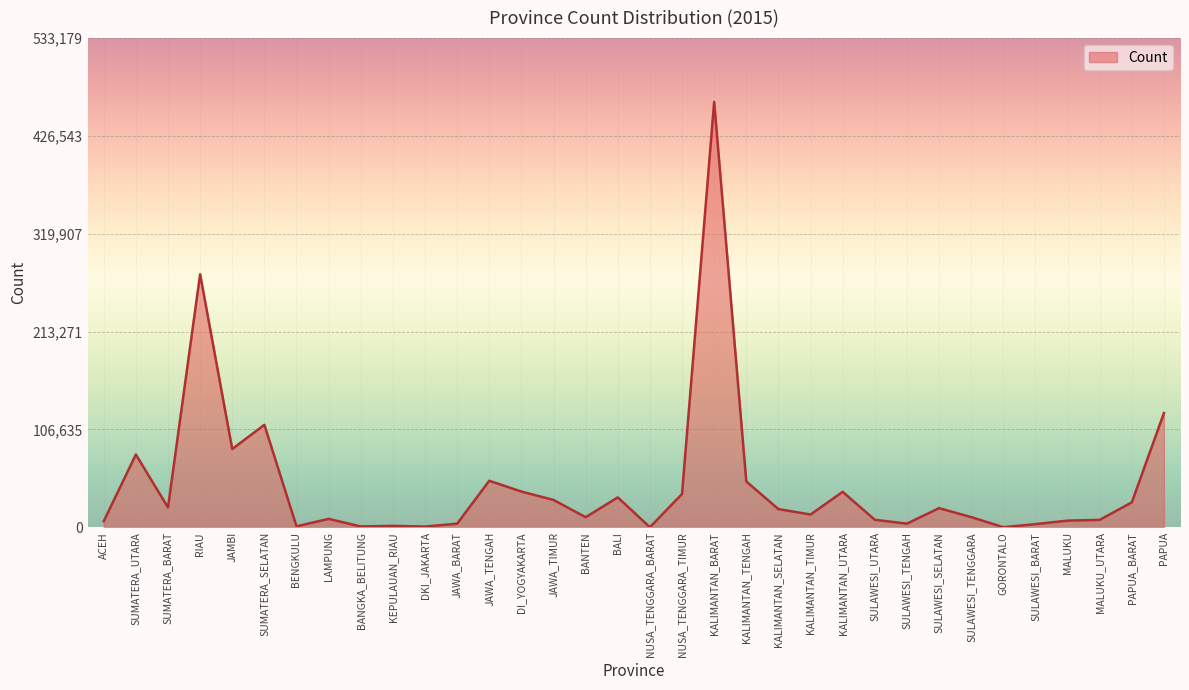

The chart shows a value of 20801 at SULAWESI_SELATAN. True or false?

True